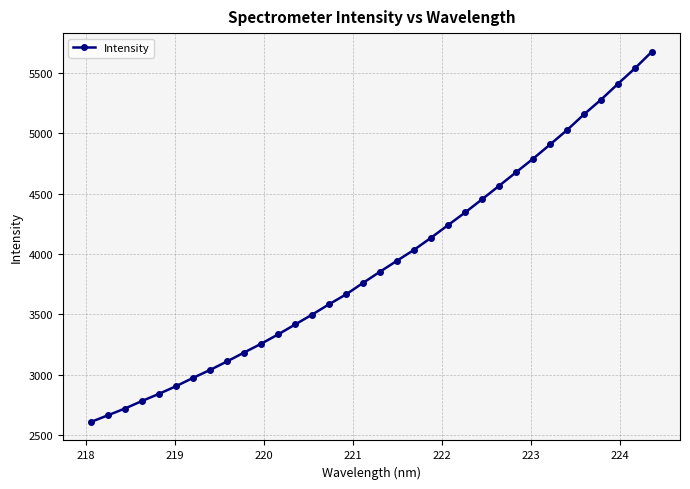

What is the difference between the maximum and second lowest values?

3011.5